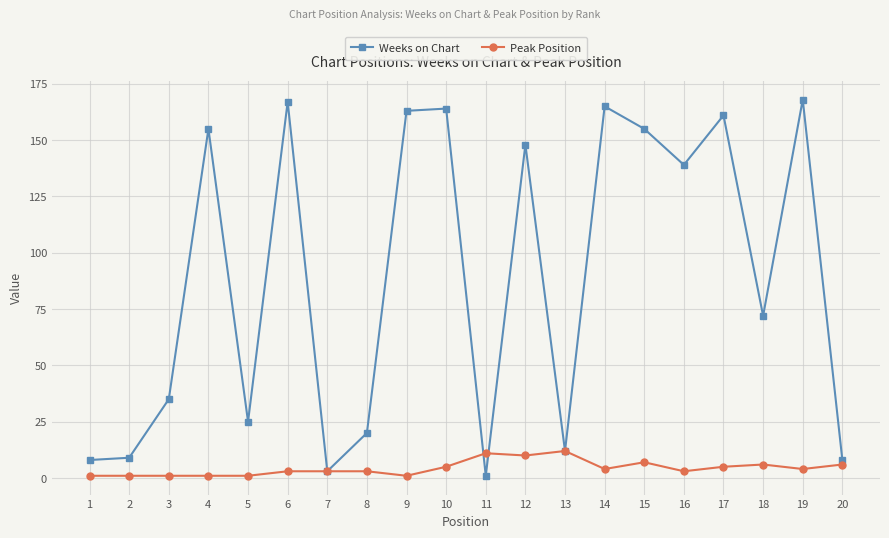

Rank the series by their average value, from highest to lowest.

Weeks on Chart, Peak Position